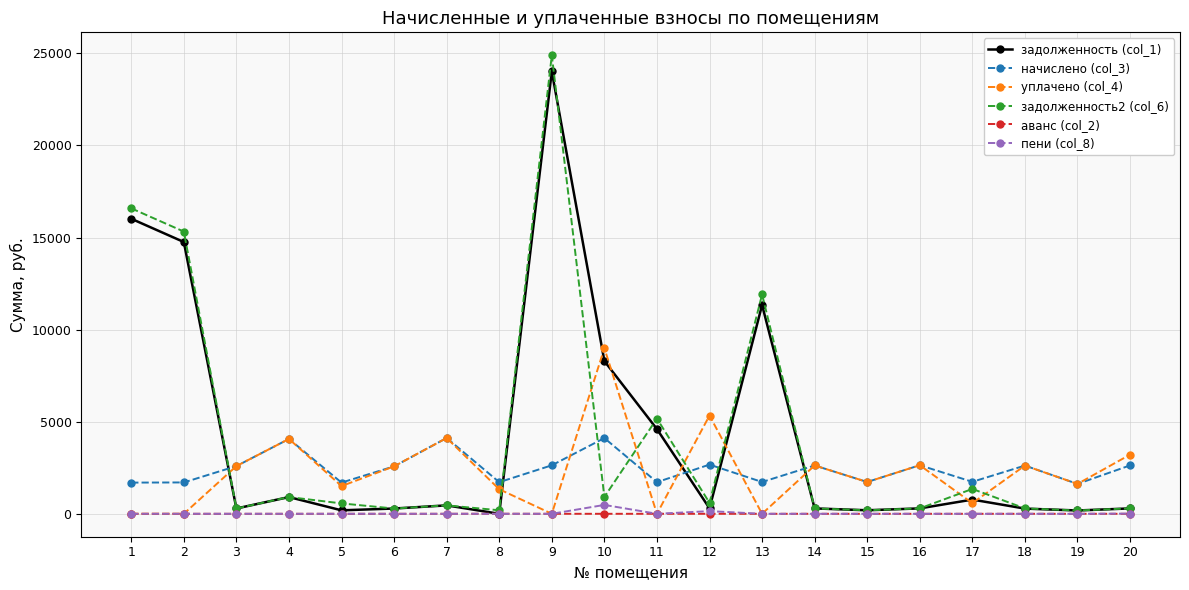

How many categories are shown in the chart?

20